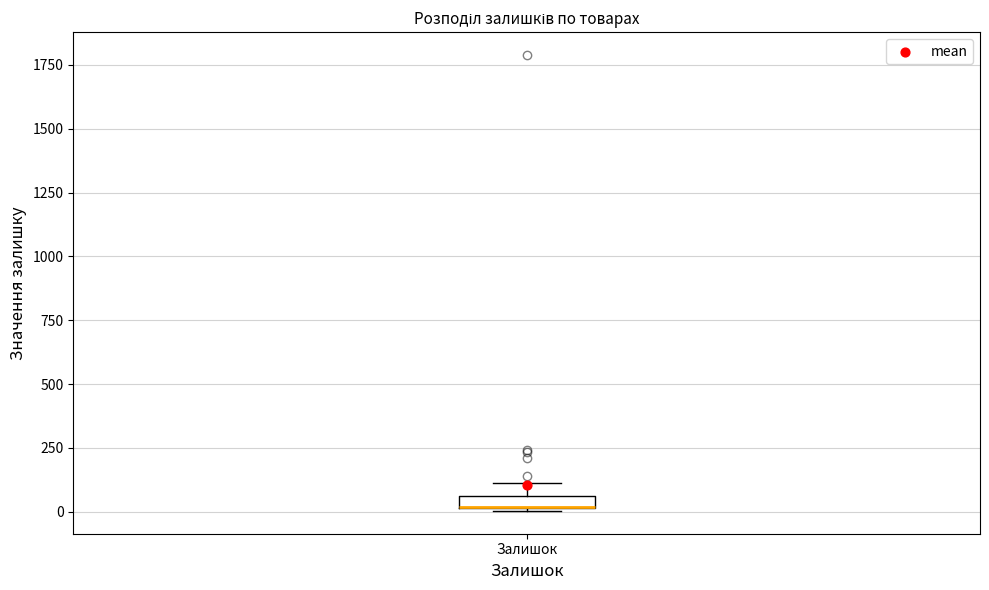

Where is the upper edge of the box for Залишок on the y-axis? The values are not printed on the chart, so give them approximately, as read against the axis.

50